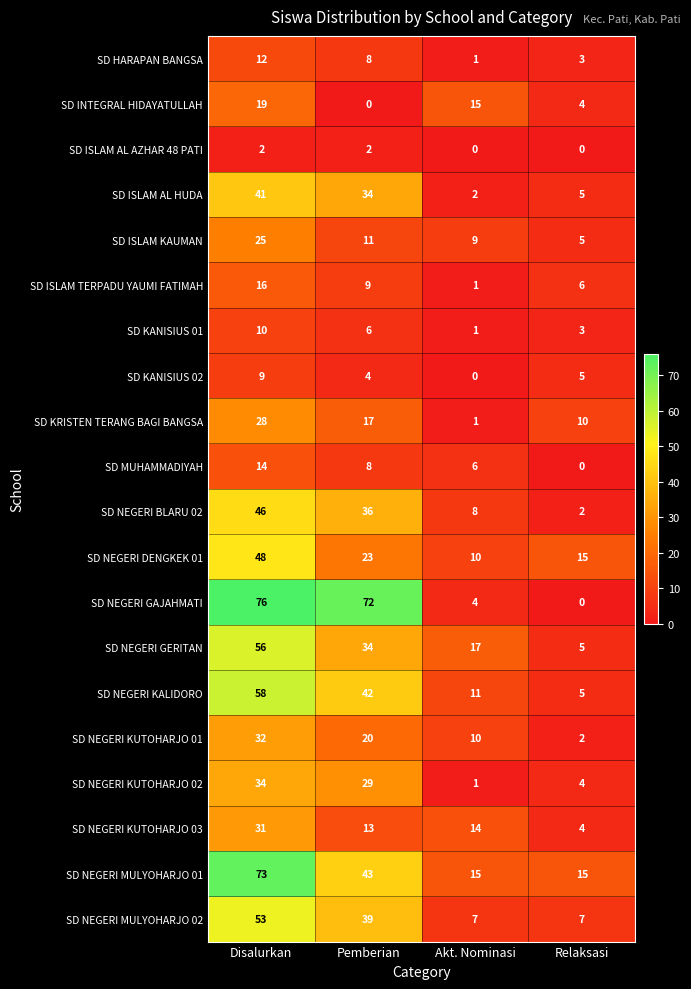

List the labels in order of SD KRISTEN TERANG BAGI BANGSA value, largest first.

Disalurkan, Pemberian, Relaksasi, Akt. Nominasi